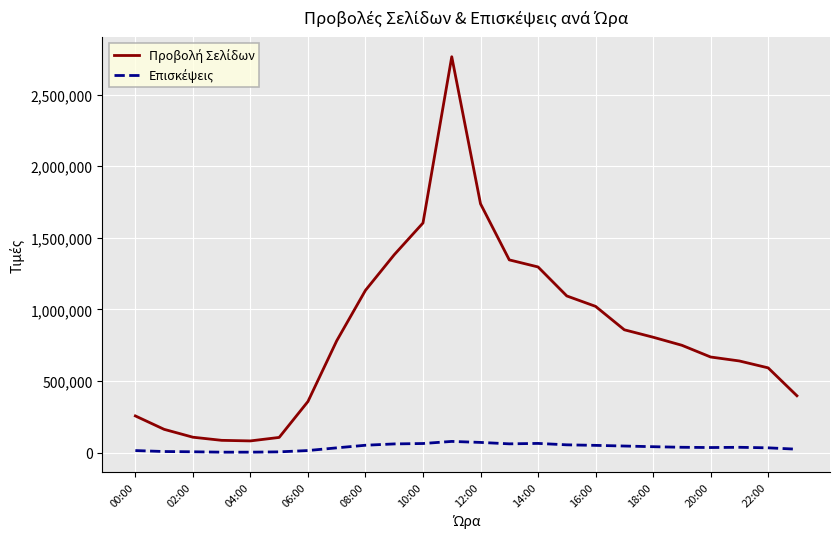

What is the maximum value shown in the chart?

2764280